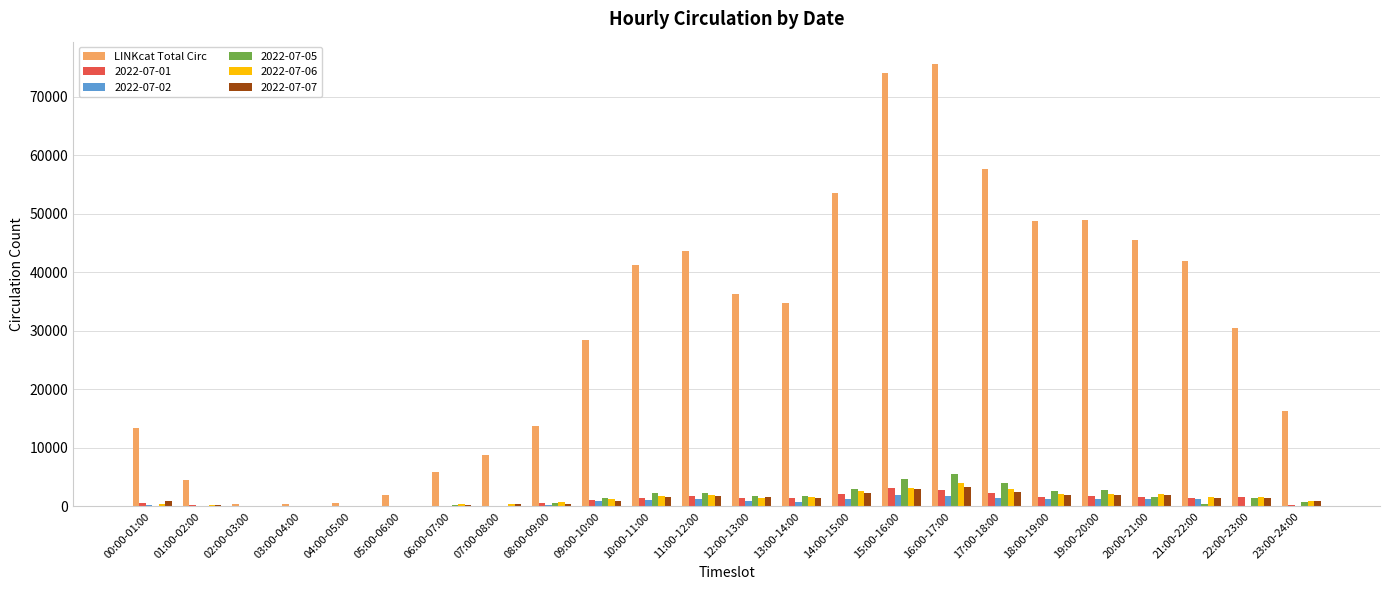

The LINKcat Total Circ series shows 28424 at 09:00-10:00. True or false?

True